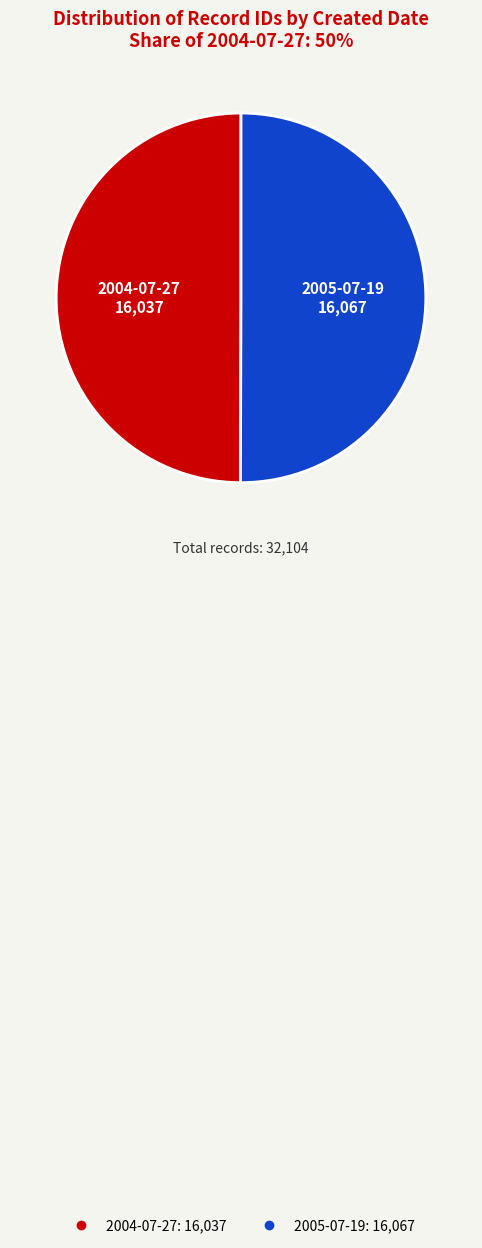

How many slices are in this pie chart?

2